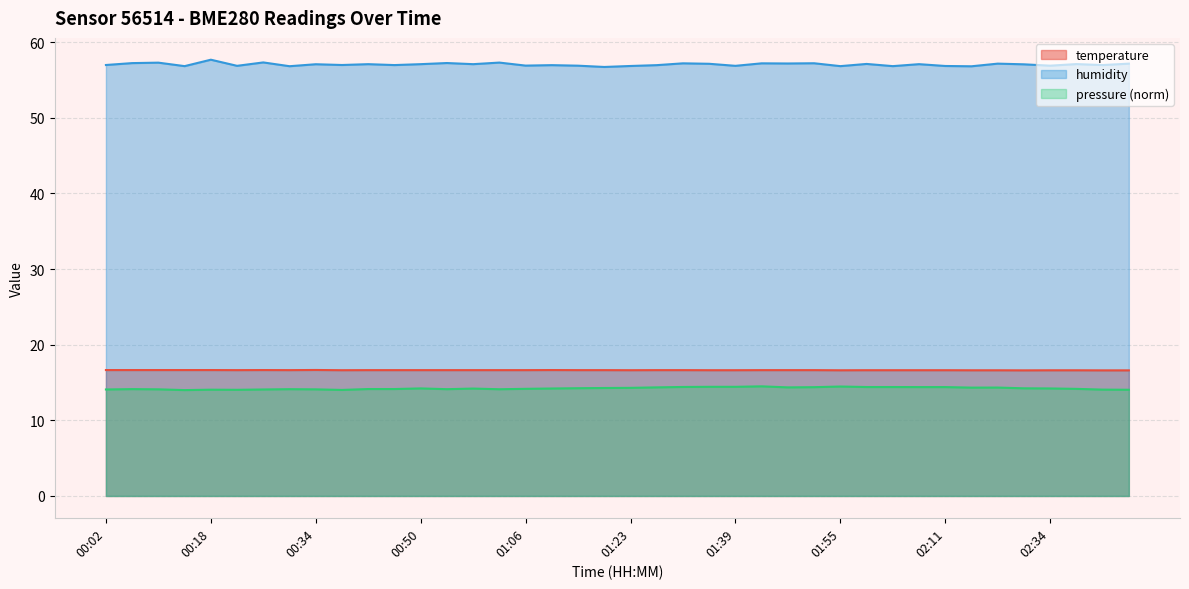

What is the minimum value shown in the chart?

14.0